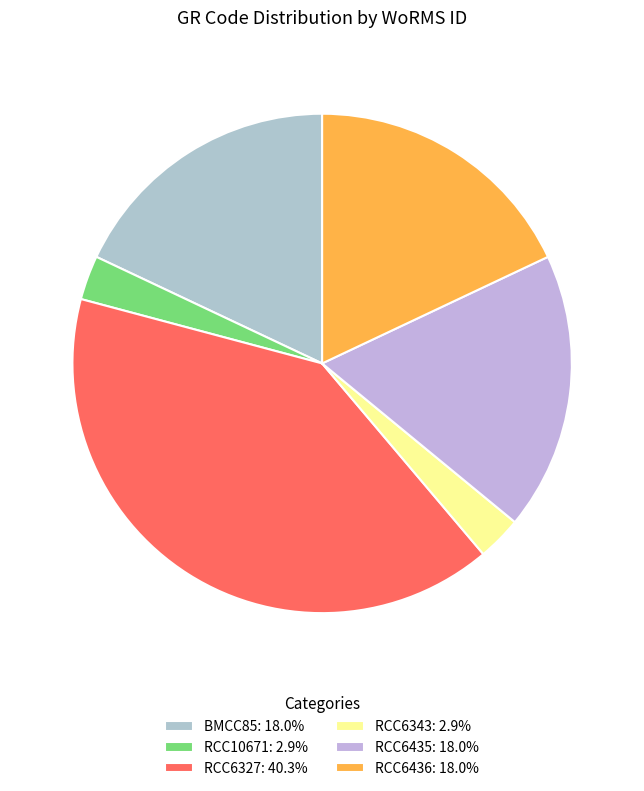

How many slices are in this pie chart?

6